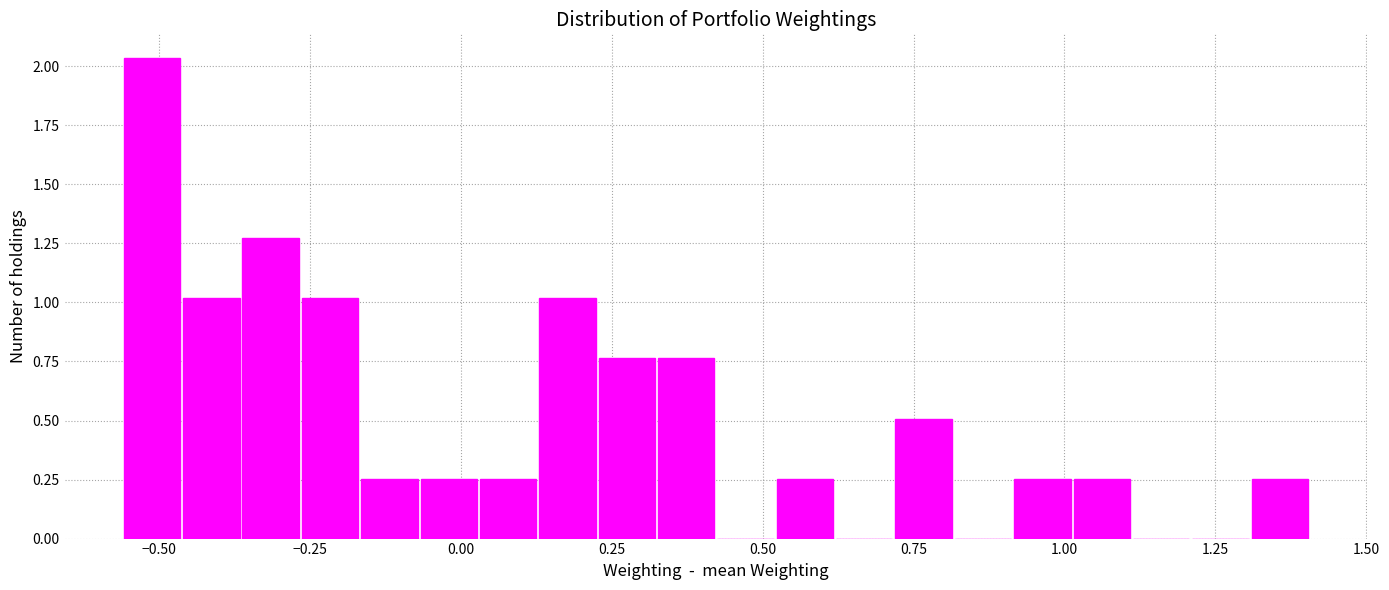

Read against the x-axis, roughly where is the centre of the tallest bar?

-0.50